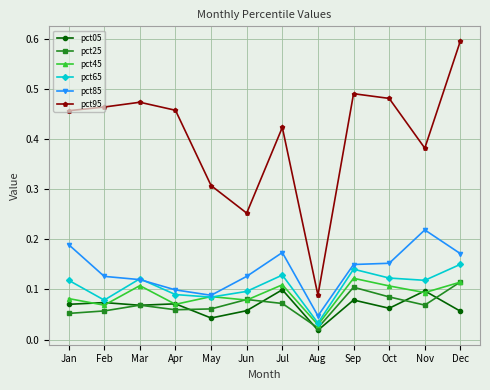

What are all the series names shown in the legend?

pct05, pct25, pct45, pct65, pct85, pct95